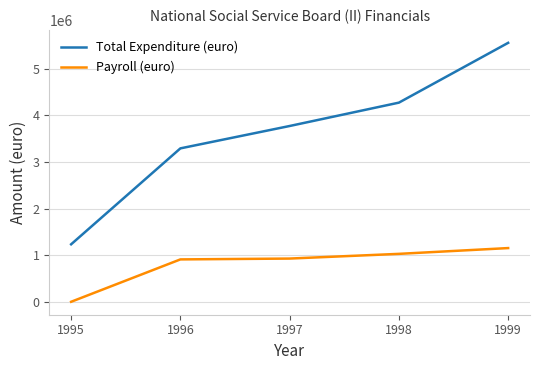

At how many categories does at least one series exceed 3804890?

2